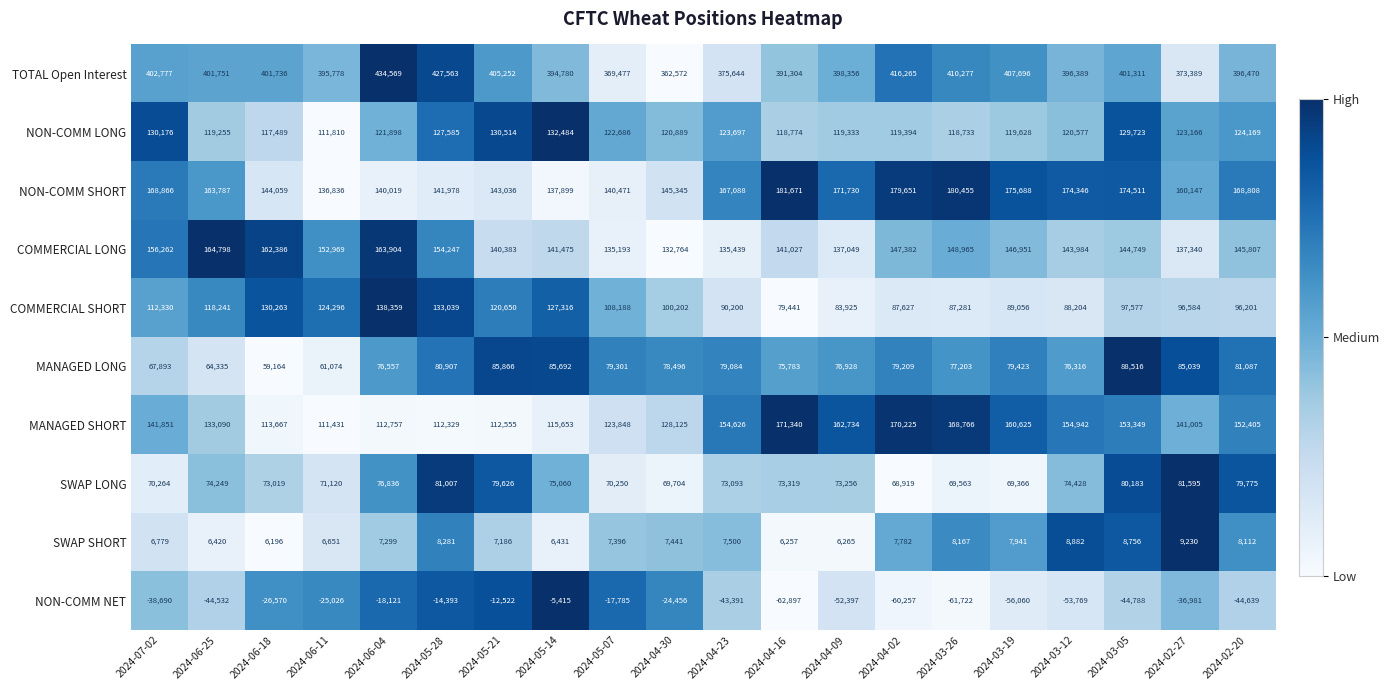

Is the value of SWAP SHORT at 2024-02-20 greater than the value of NON-COMM LONG at 2024-04-23?

No